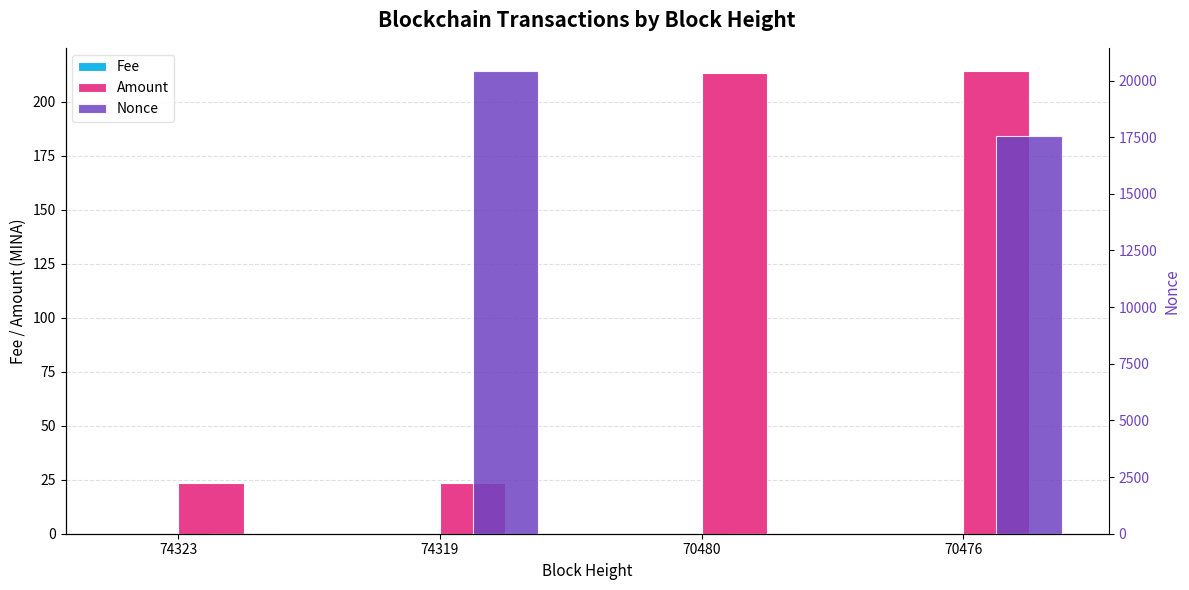

Count the number of categories in the chart.

4